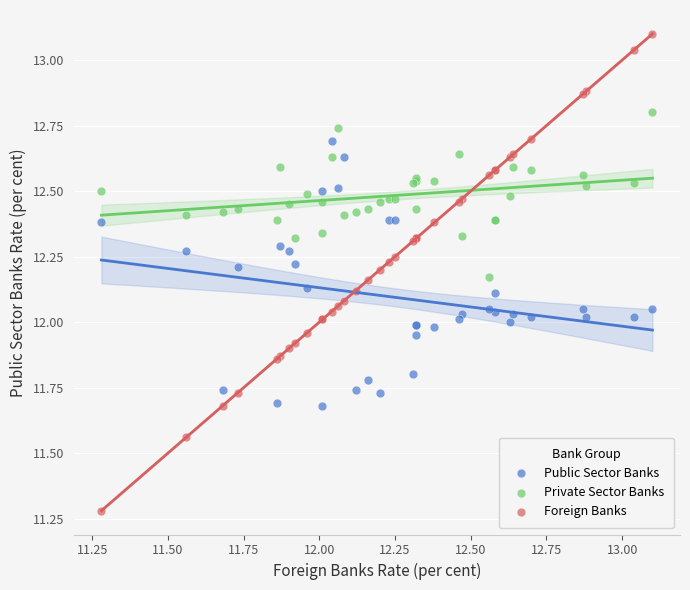

Which series reaches the maximum Y coordinate?

Foreign Banks